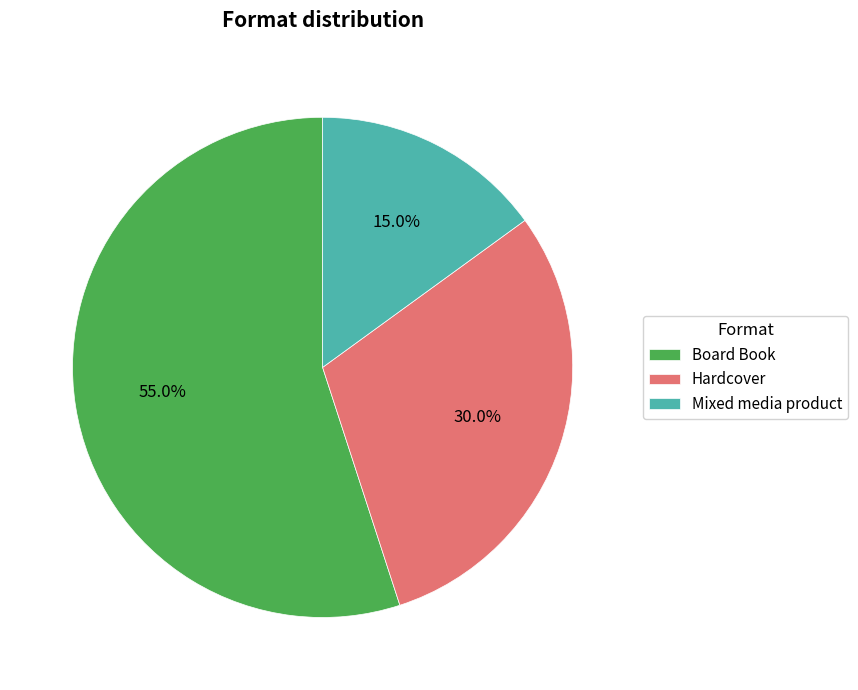

What percentage is the Board Book slice, to the nearest percent?

55%